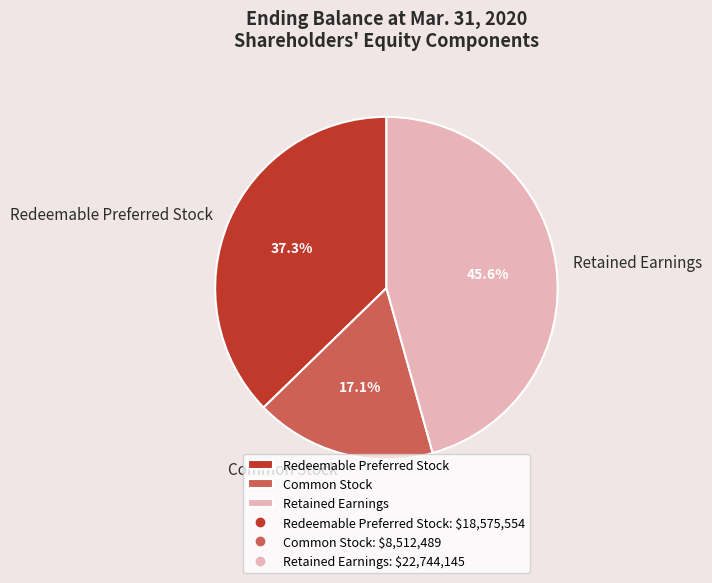

Count the number of slices in the pie.

3